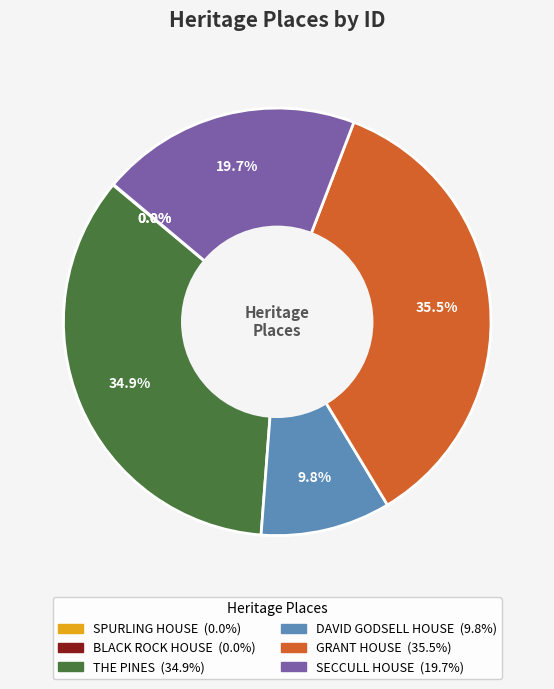

Which slice is the largest?

GRANT HOUSE